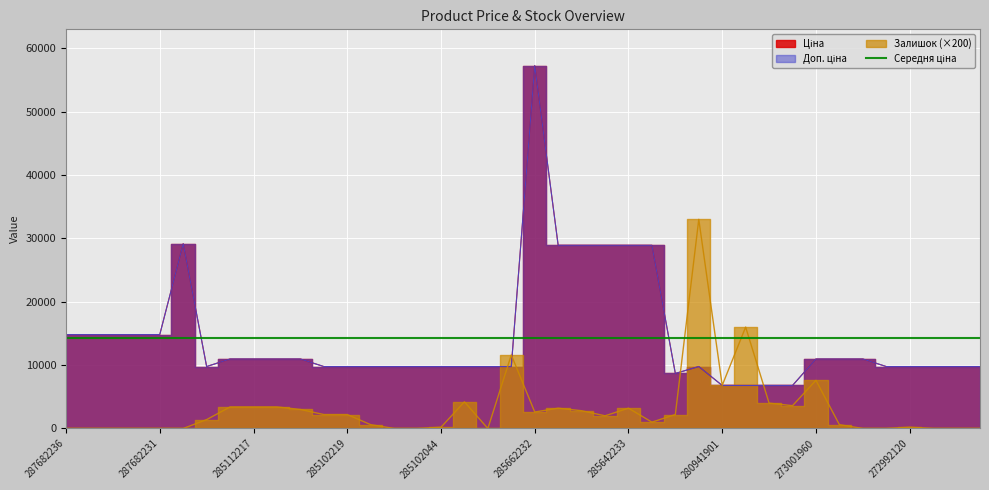

What is the difference between the maximum and minimum values in the Ціна series?

50470.9